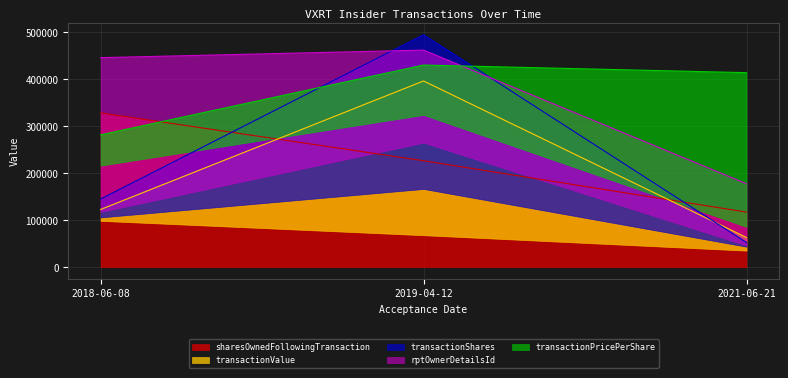

At which label does transactionShares reach its peak?

2019-04-12